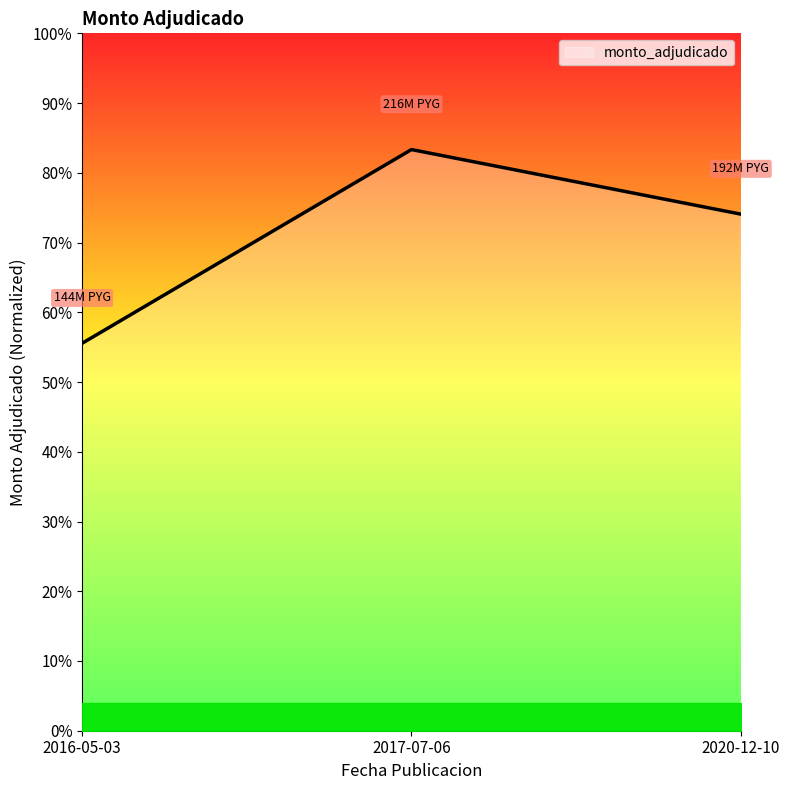

What is the sum of the values at 2020-12-10 and 2016-05-03?

1.3